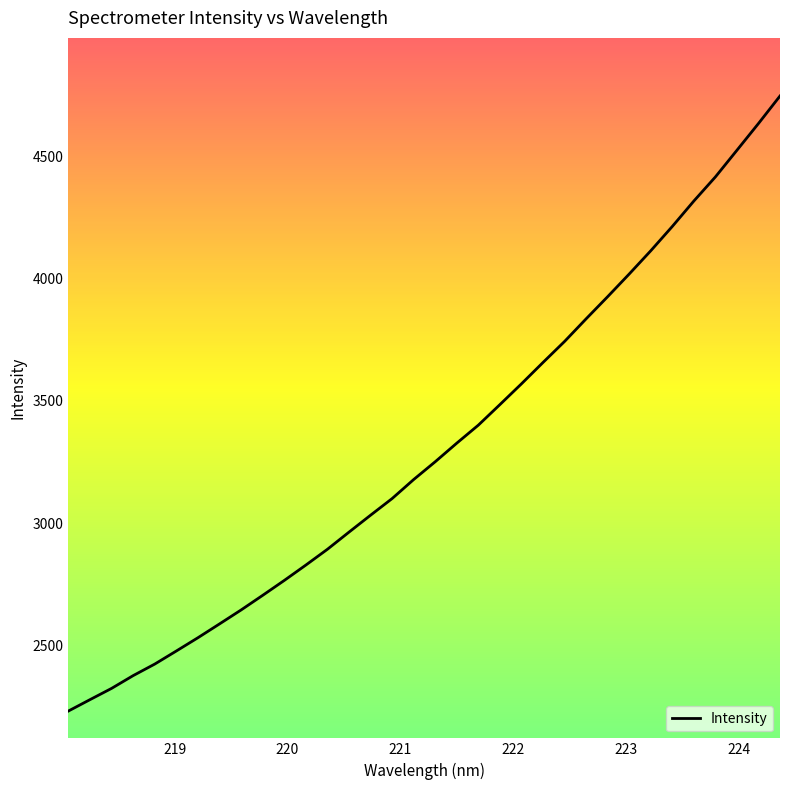

What is the minimum value shown in the chart?

2233.4